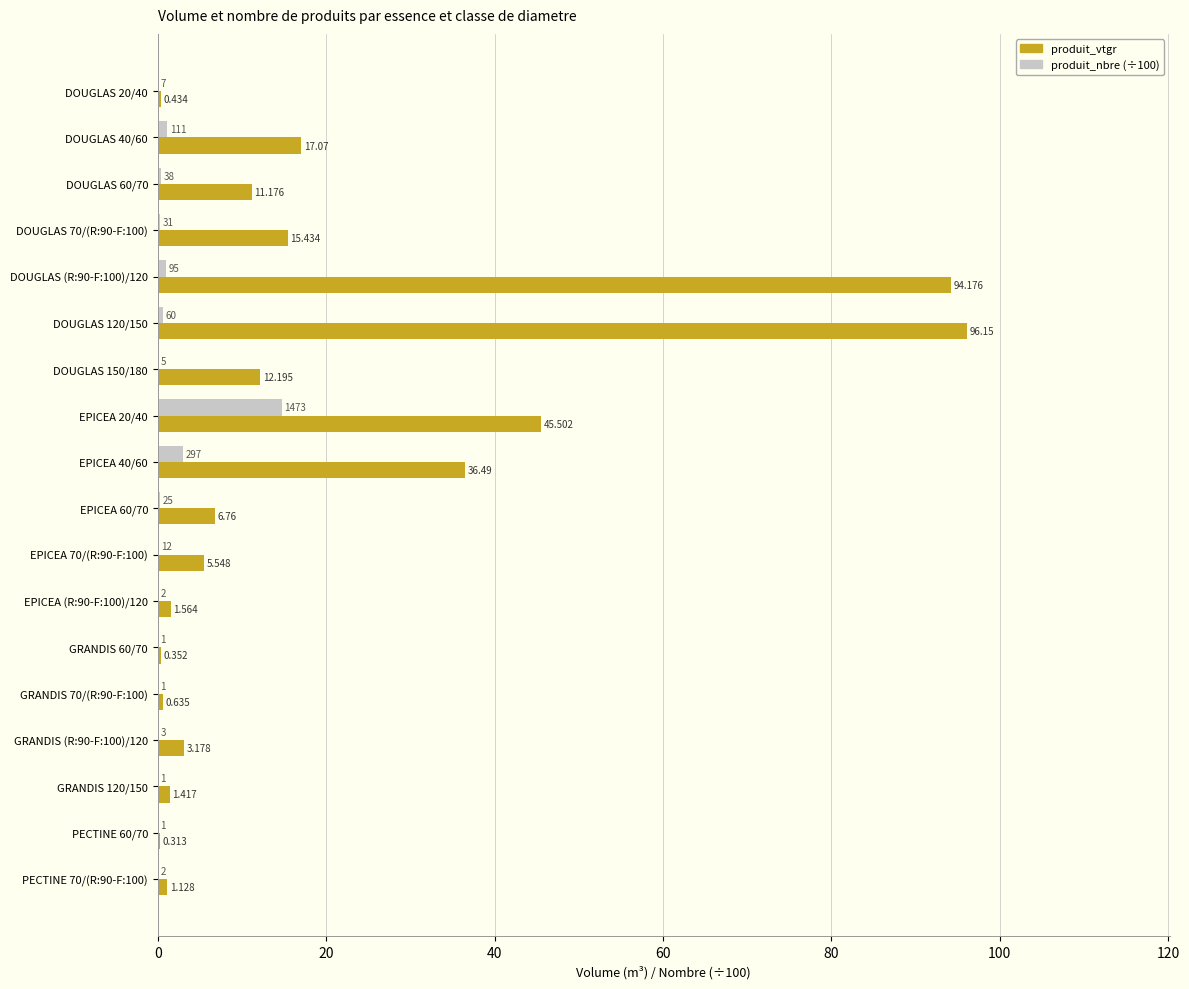

Is the value of produit_nbre (÷100) at DOUGLAS 40/60 greater than the value of produit_vtgr at DOUGLAS 70/(R:90-F:100)?

No